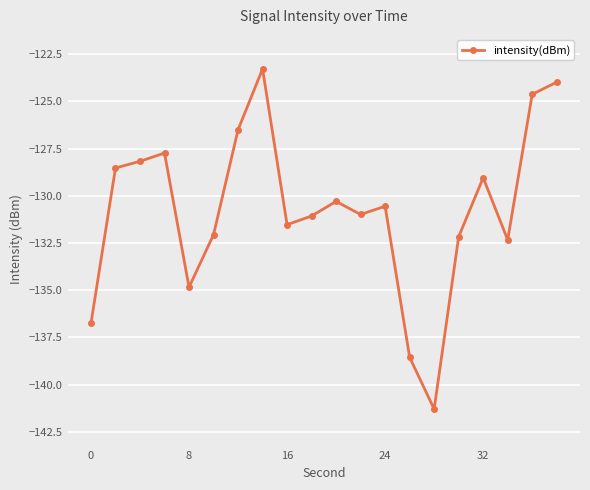

What is the difference between the second highest and second lowest values?

14.6